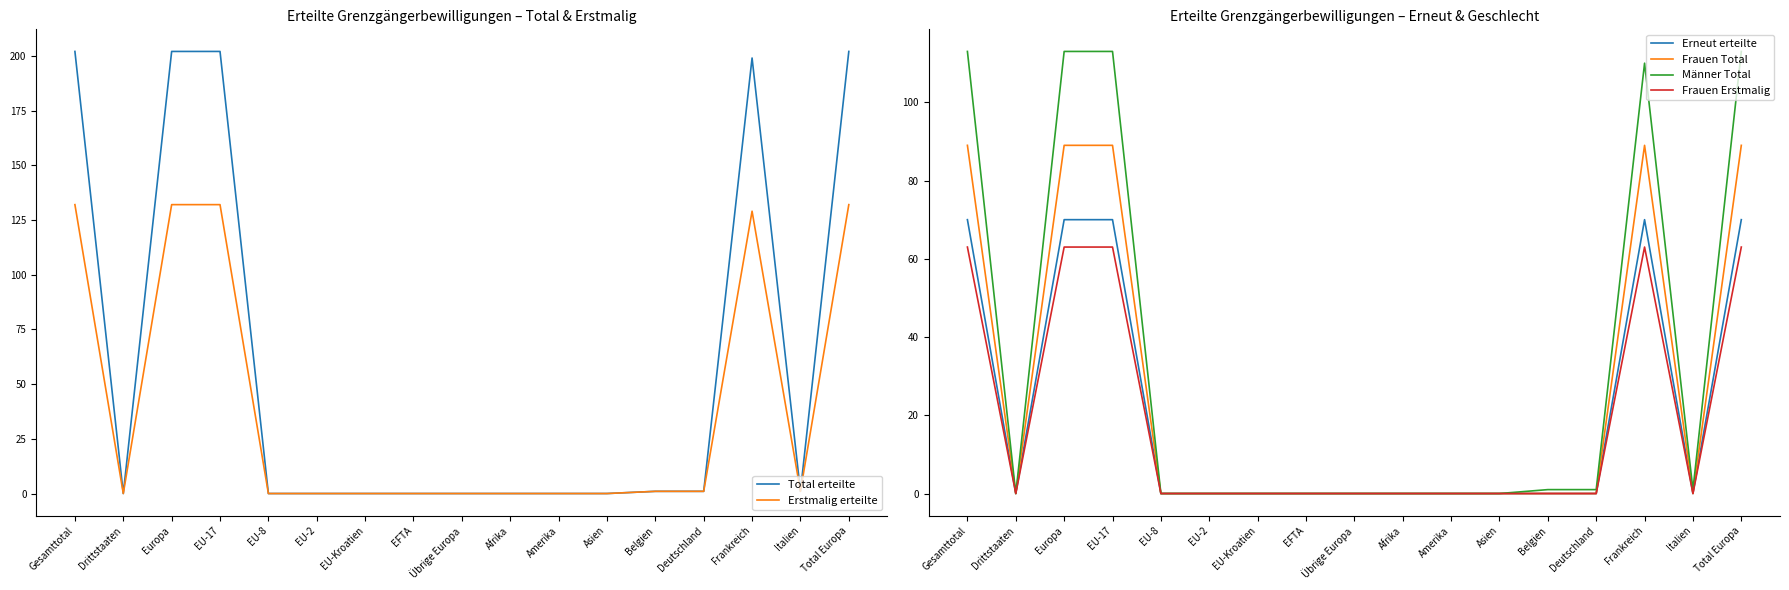

Is this an area chart (filled region under the line)?

No